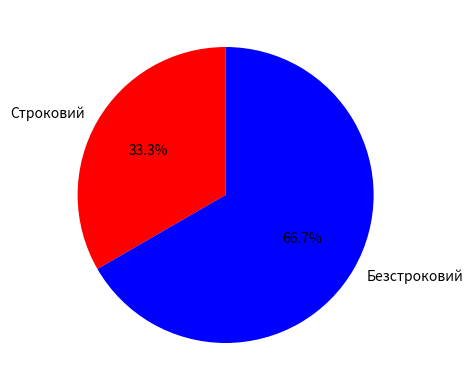

Is it true that Строковий is 46% of the pie?

False